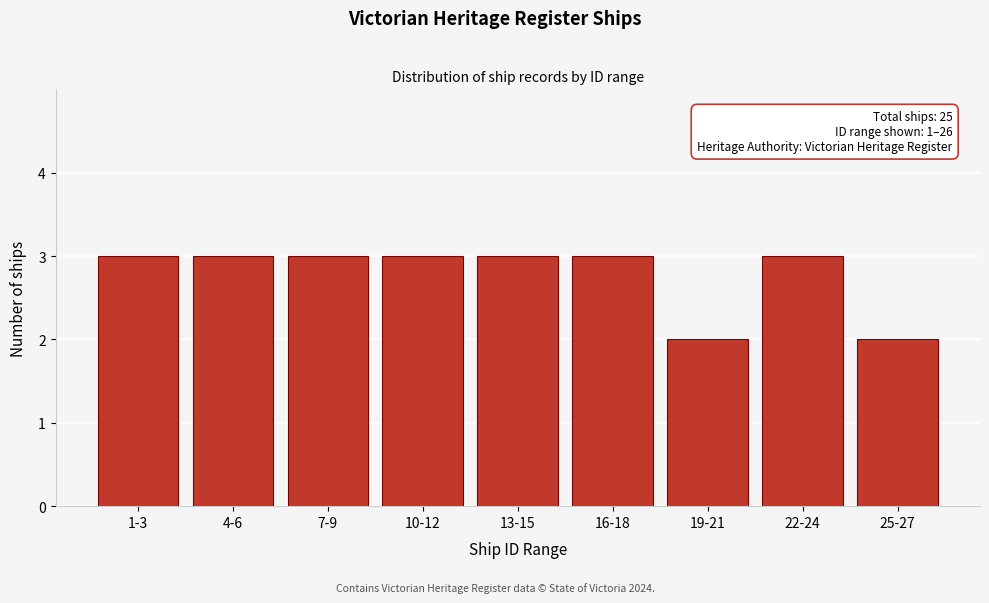

Reading left to right, what are all the values shown in this chart?

3	3	3	3	3	3	2	3	2